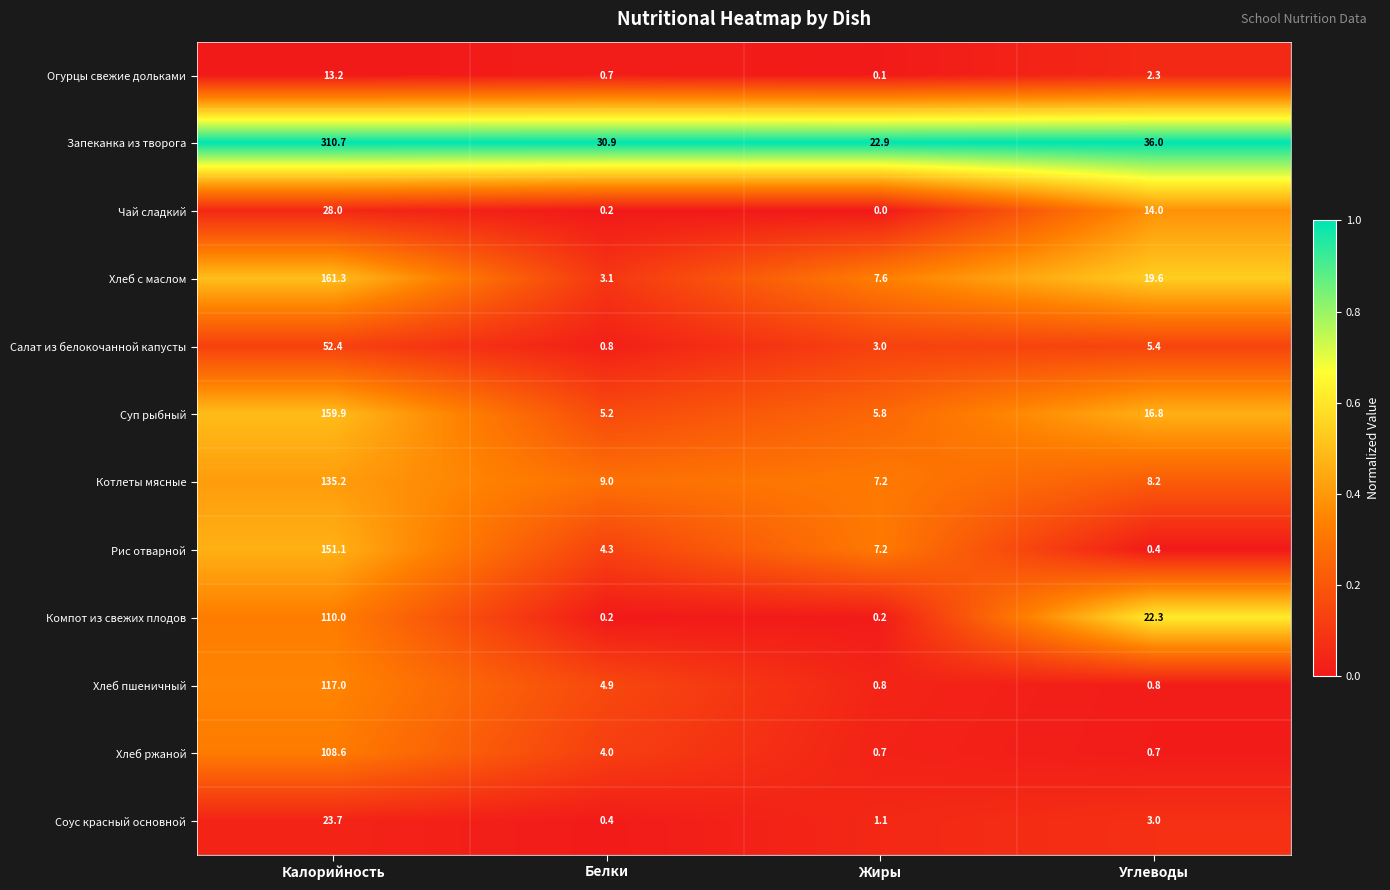

Which series has the largest total across all categories?

Запеканка из творога